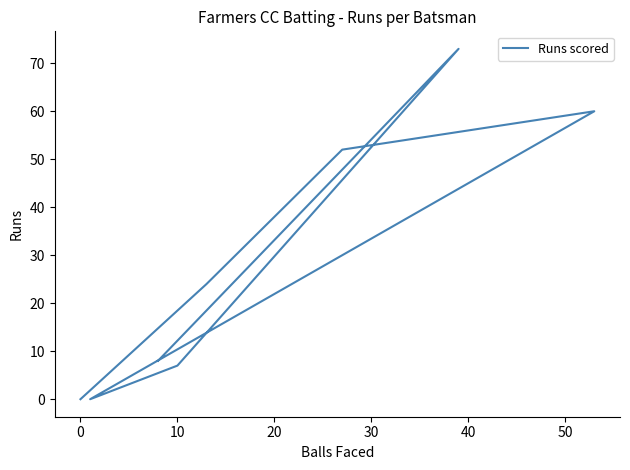

Is this an area chart (filled region under the line)?

No